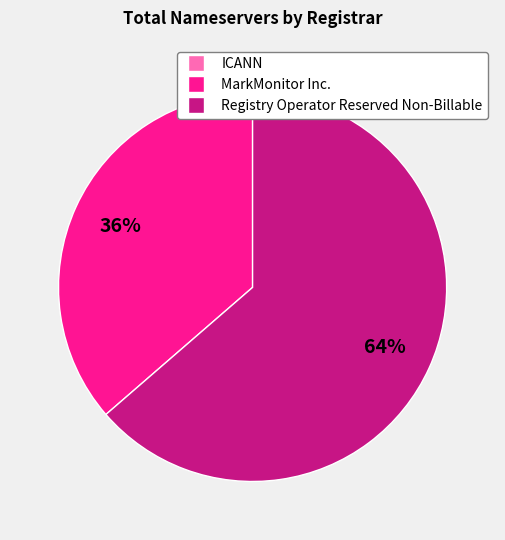

To the nearest percent, what is the combined percentage of Registry Operator Reserved Non-Billable and MarkMonitor Inc.?

100%